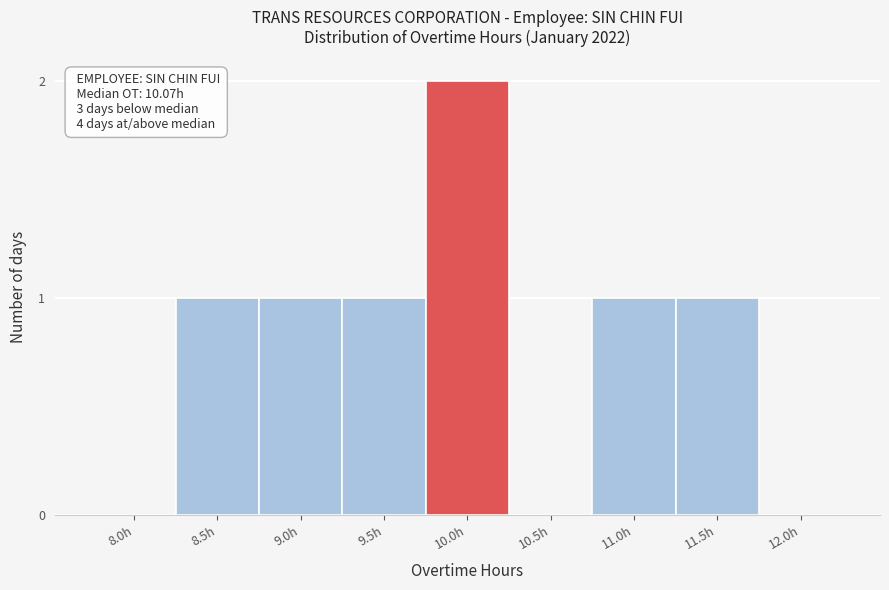

Reading left to right, transcribe all the data shown in this chart.

8.0h=0	8.5h=1	9.0h=1	9.5h=1	10.0h=2	10.5h=0	11.0h=1	11.5h=1	12.0h=0